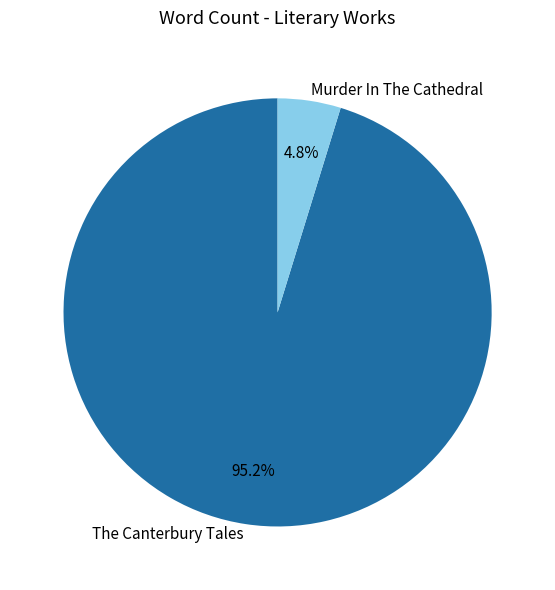

Which category accounts for the majority?

The Canterbury Tales